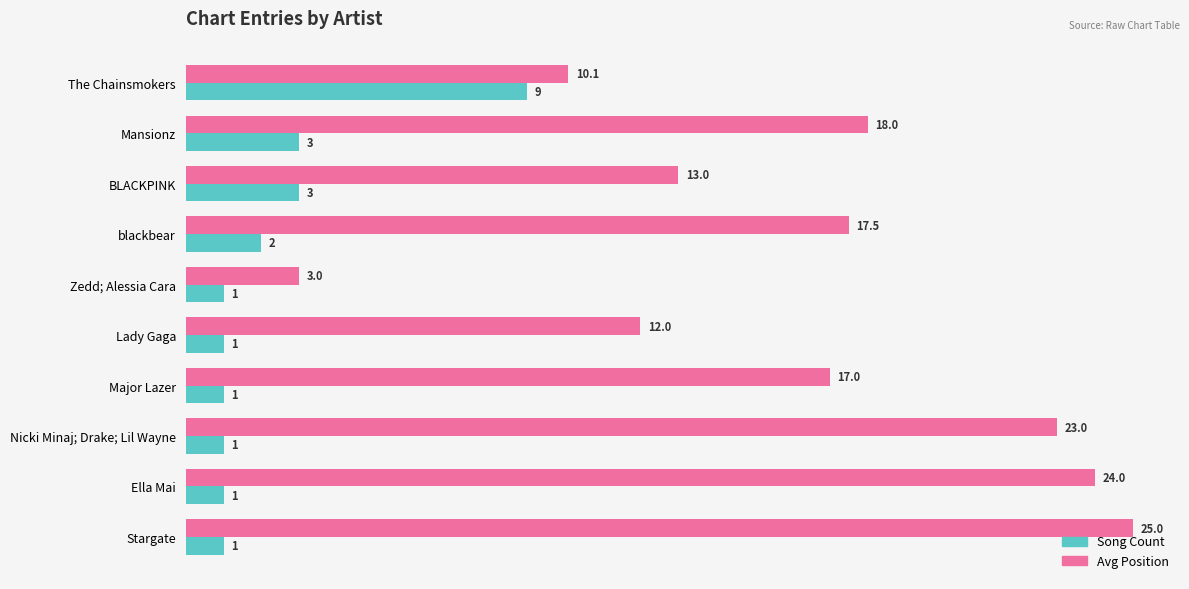

Is it true that Song Count equals 1.9 at Mansionz?

False